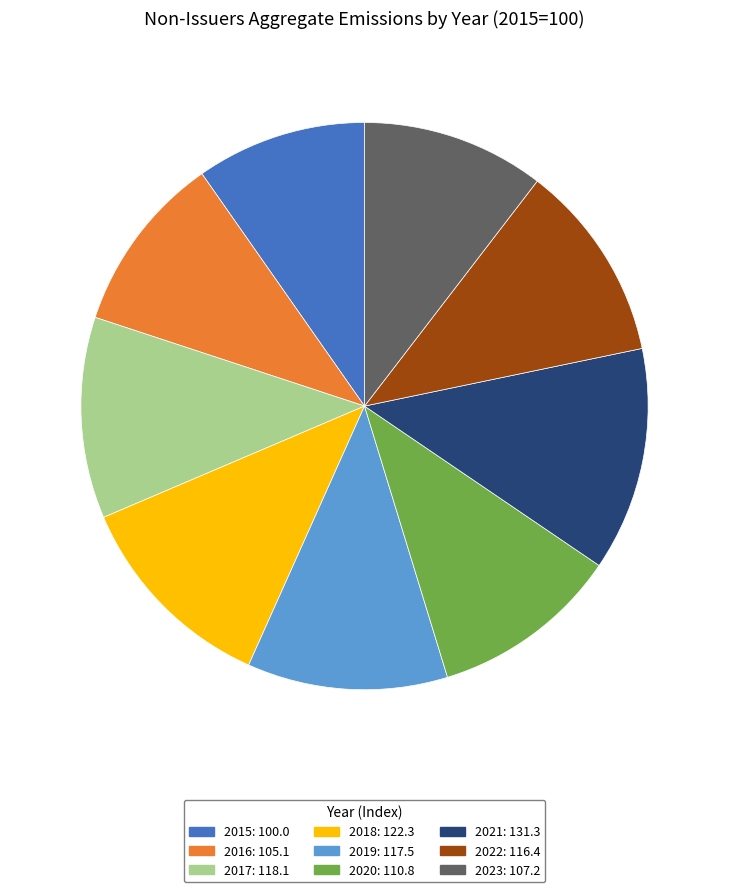

True or false: 2016: 105.1 accounts for 3% of the total.

False